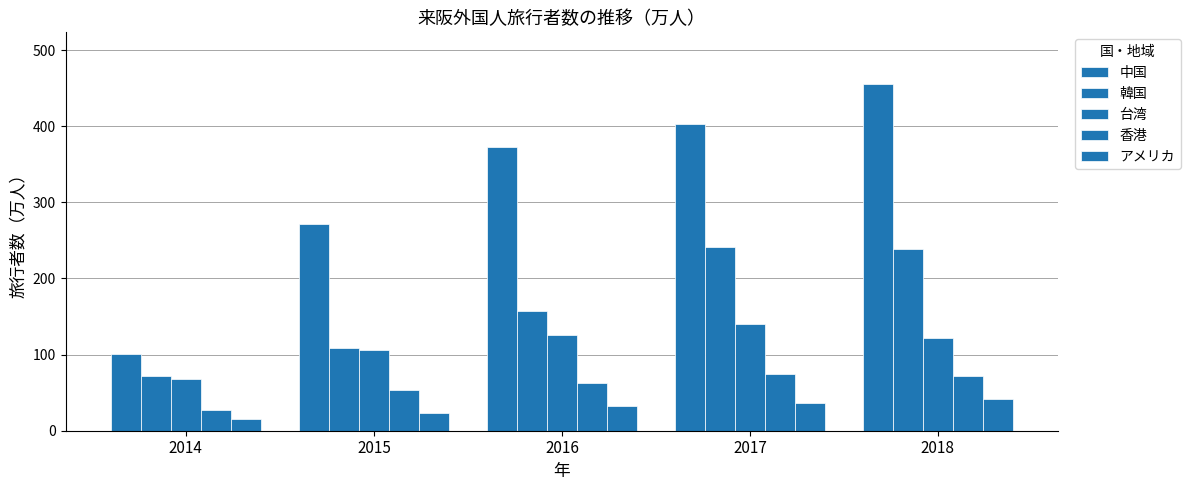

Is it true that 中国 equals 119.6 at 2015?

False